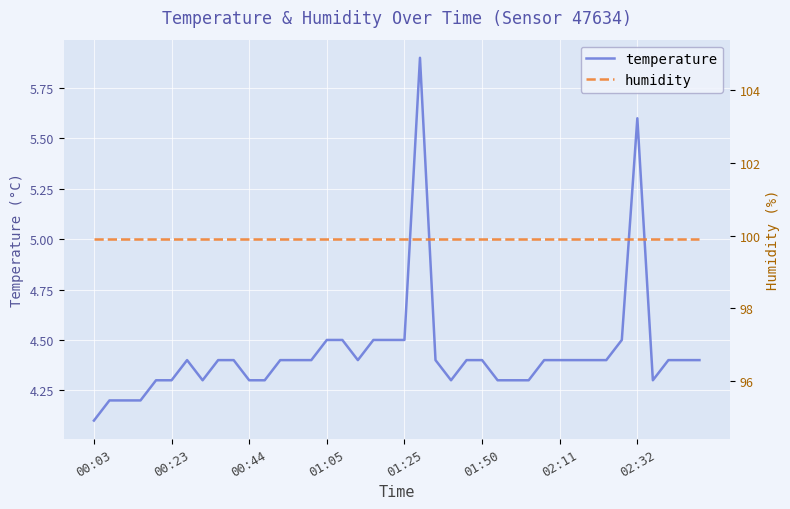

Reading left to right, transcribe all the data shown in this chart.

temperature: 4.1	4.2	4.2	4.2	4.3	4.3	4.4	4.3	4.4	4.4	4.3	4.3	4.4	4.4	4.4	4.5	4.5	4.4	4.5	4.5	4.5	5.9	4.4	4.3	4.4	4.4	4.3	4.3	4.3	4.4	4.4	4.4	4.4	4.4	4.5	5.6	4.3	4.4	4.4	4.4
humidity: 99.9	99.9	99.9	99.9	99.9	99.9	99.9	99.9	99.9	99.9	99.9	99.9	99.9	99.9	99.9	99.9	99.9	99.9	99.9	99.9	99.9	99.9	99.9	99.9	99.9	99.9	99.9	99.9	99.9	99.9	99.9	99.9	99.9	99.9	99.9	99.9	99.9	99.9	99.9	99.9